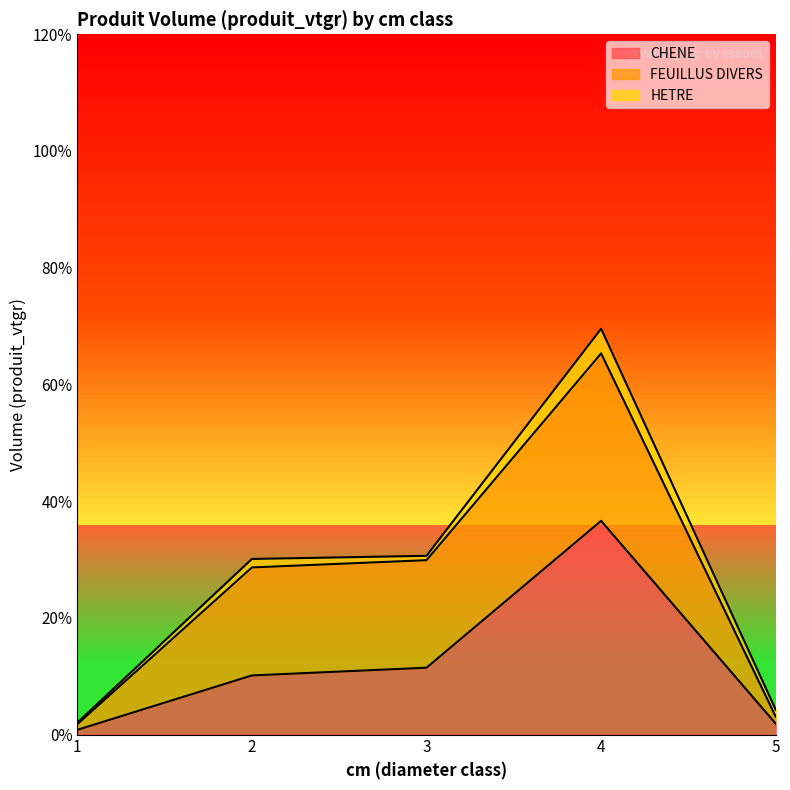

How many series are shown in this chart?

3